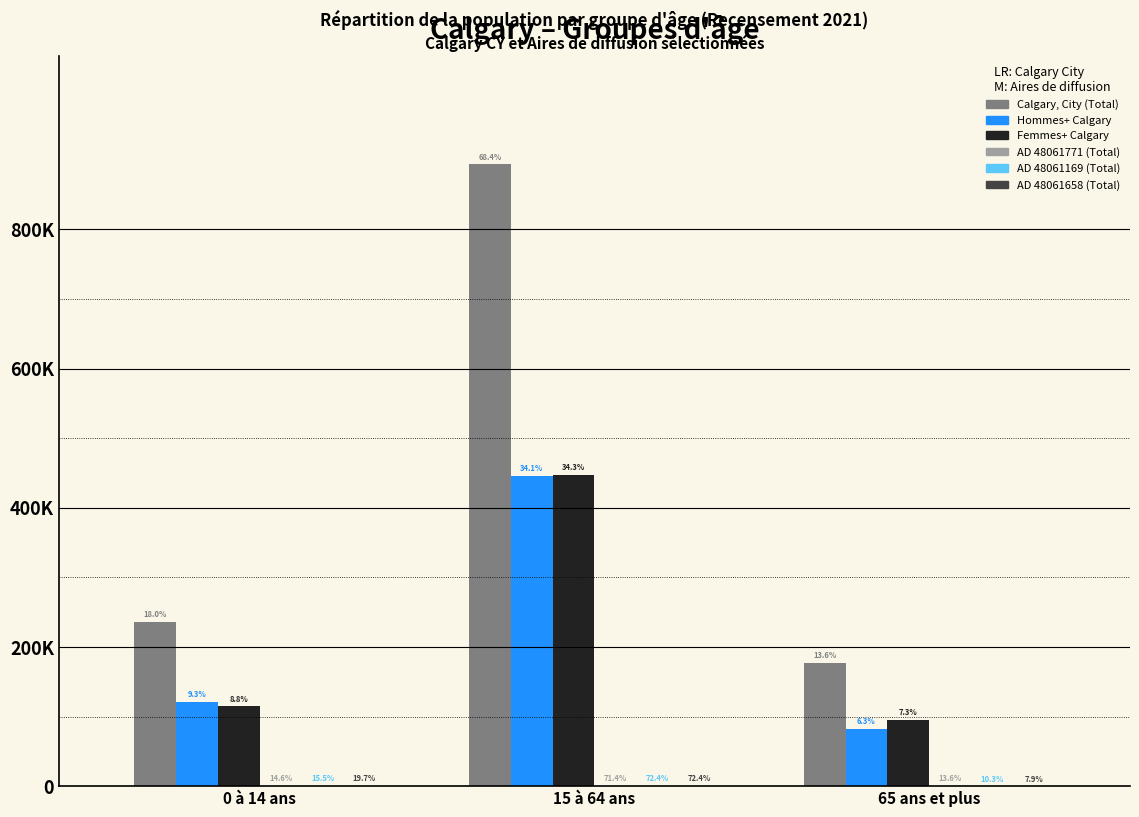

Where does the Hommes+ Calgary series first go above 121145?

15 à 64 ans